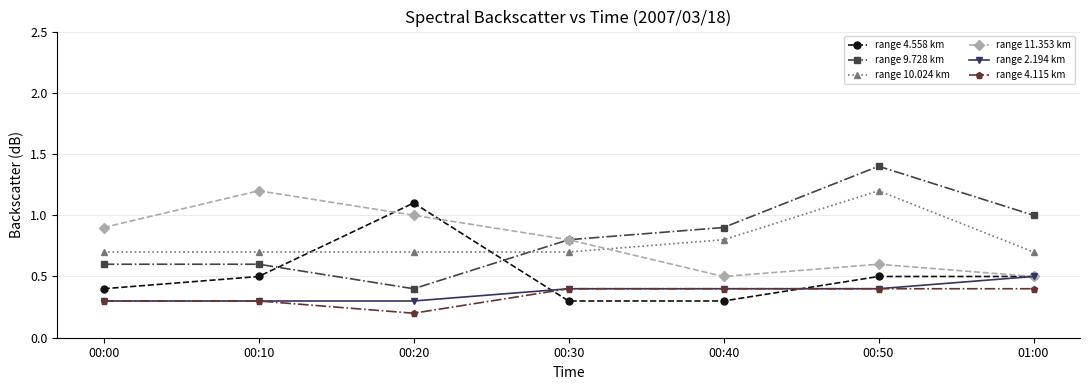

True or false: range 2.194 km and range 9.728 km intersect in this chart.

False